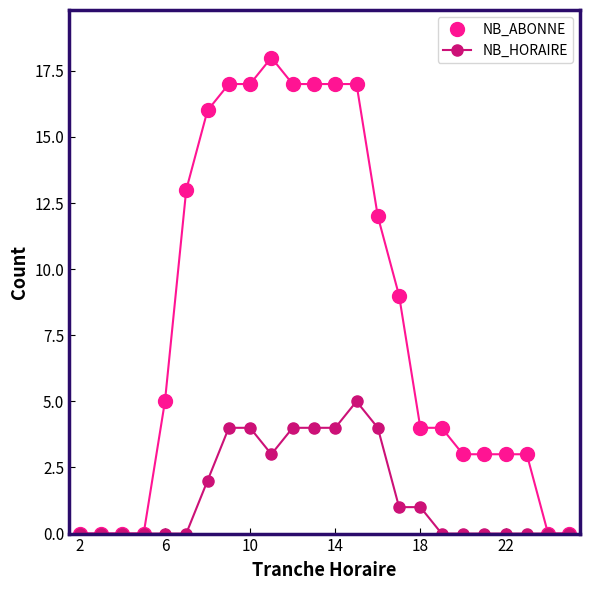

What are all the series names shown in the legend?

NB_ABONNE, NB_HORAIRE